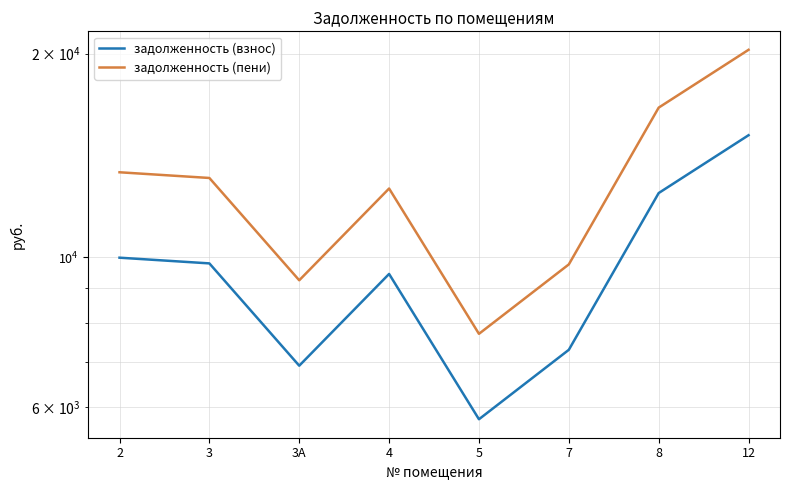

What are all the series names shown in the legend?

задолженность (взнос), задолженность (пени)